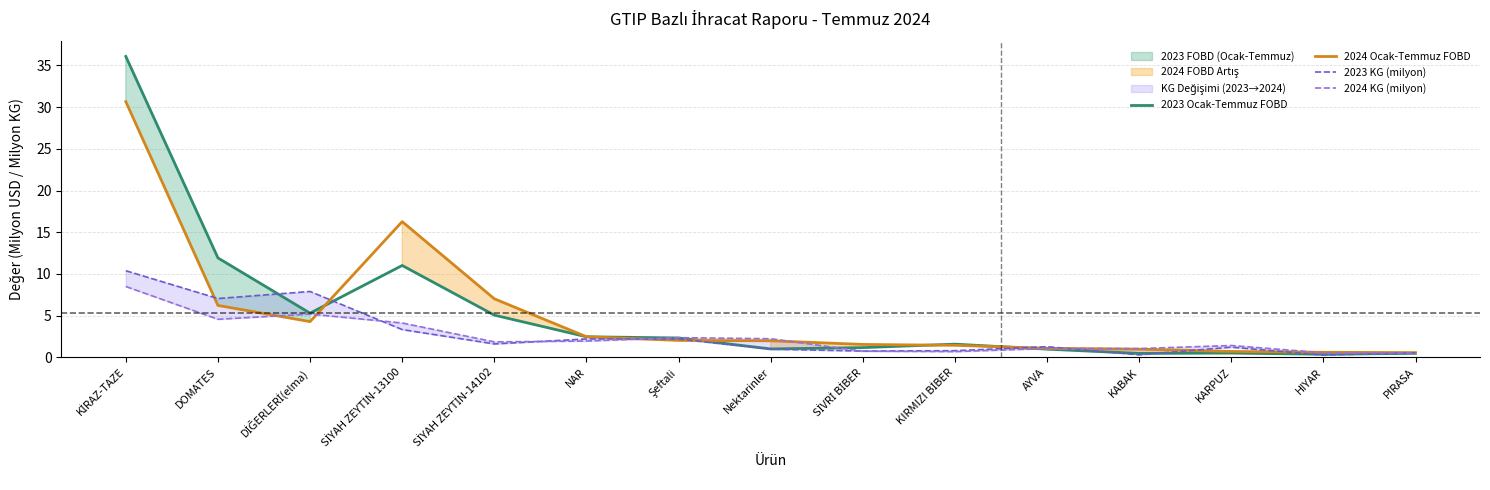

What is the spread (max minus min) of values at DİĞERLERİ(elma)?

3.6